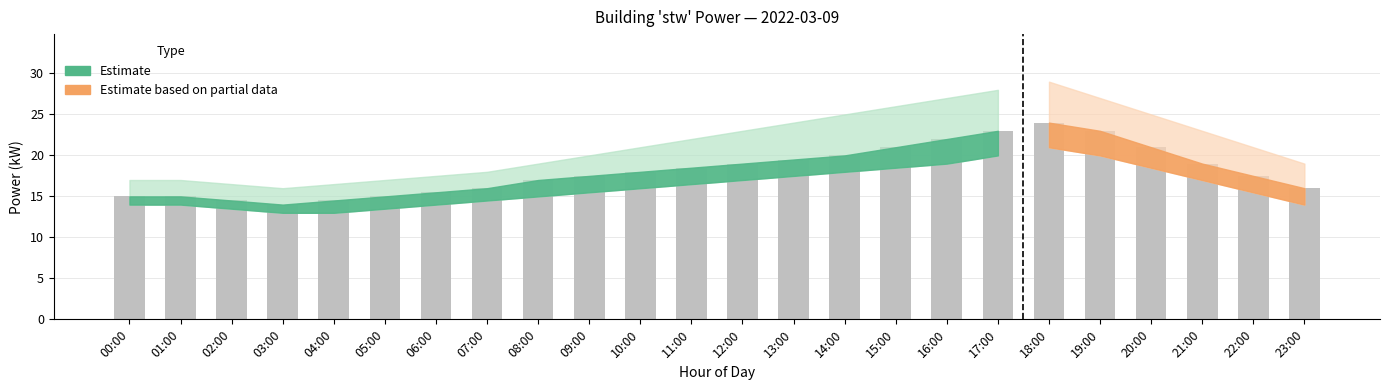

The value at 02:00 is 4.1. True or false?

False